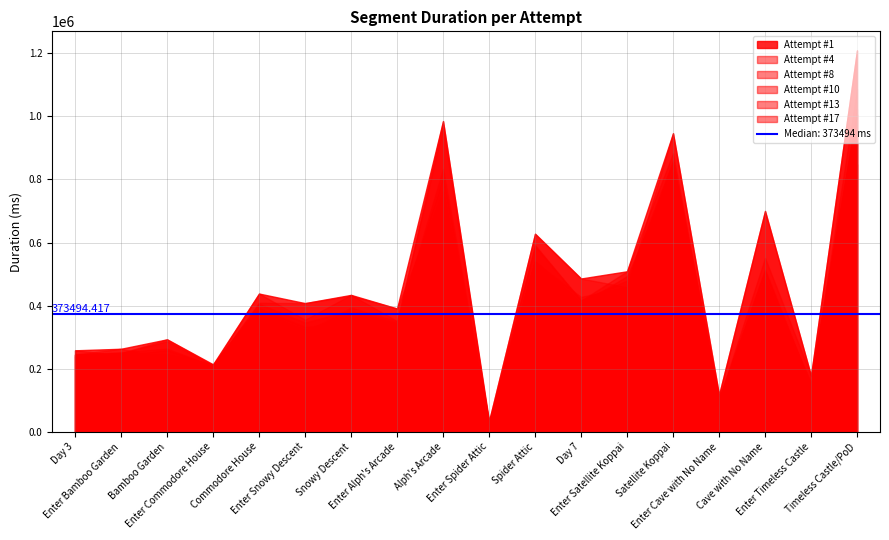

Is the value of Attempt #4 at Snowy Descent greater than the value of Attempt #1 at Spider Attic?

No